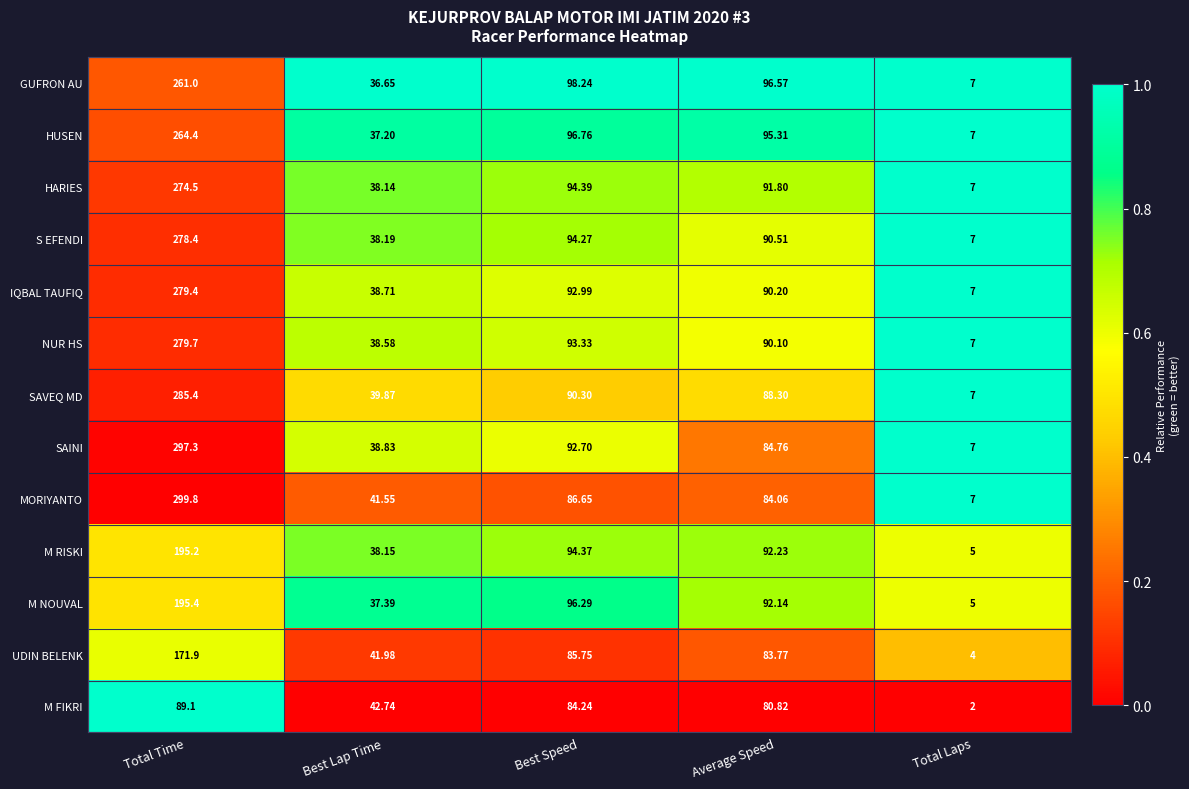

Rank the series by their maximum value, from highest to lowest.

MORIYANTO, SAINI, SAVEQ MD, NUR HS, IQBAL TAUFIQ, S EFENDI, HARIES, HUSEN, GUFRON AU, M NOUVAL, M RISKI, UDIN BELENK, M FIKRI